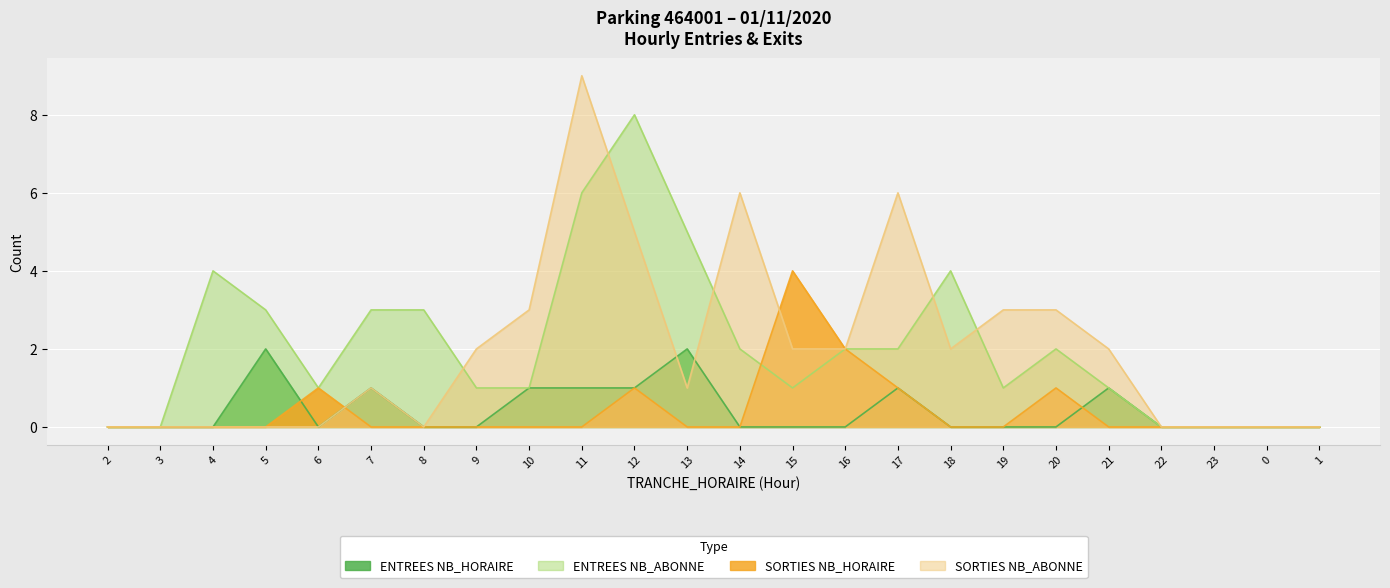

At which category does SORTIES NB_ABONNE reach its first local valley?

8